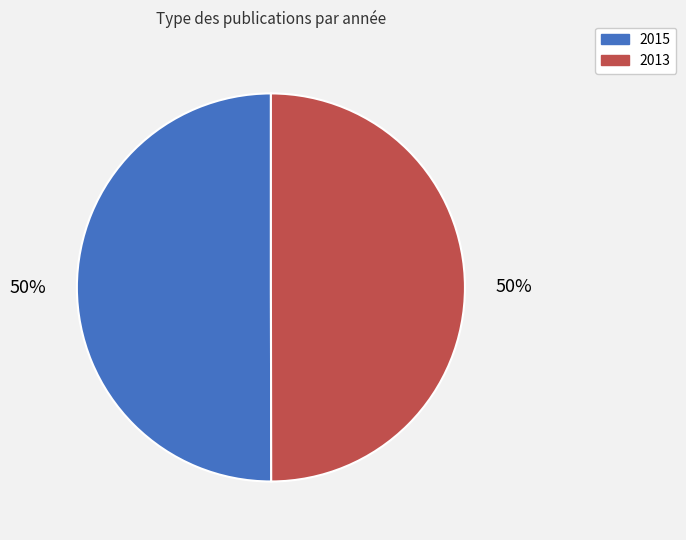

Combined, do 2013 and 2015 account for over 50%?

Yes